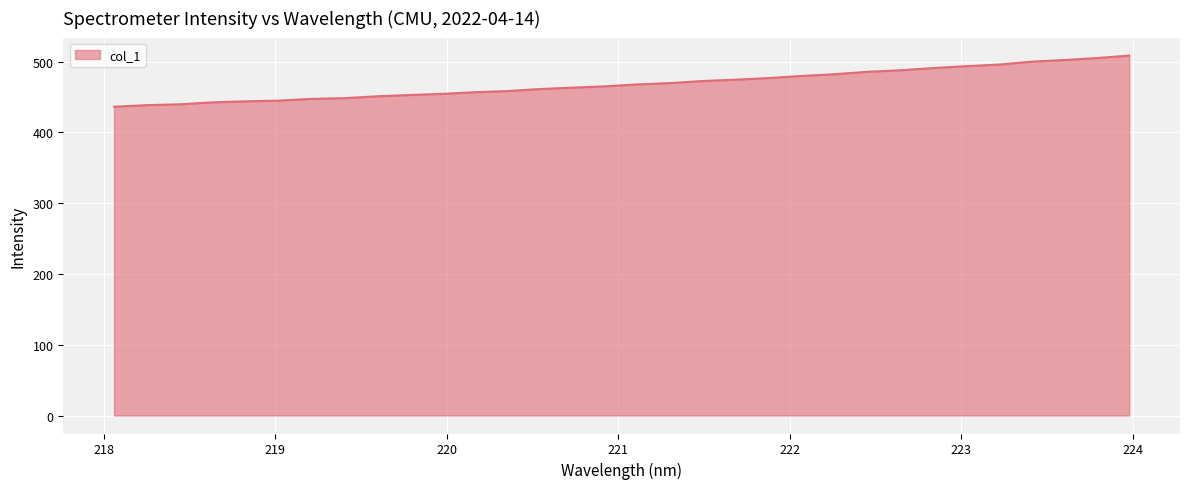

What is the smallest value displayed?

436.4